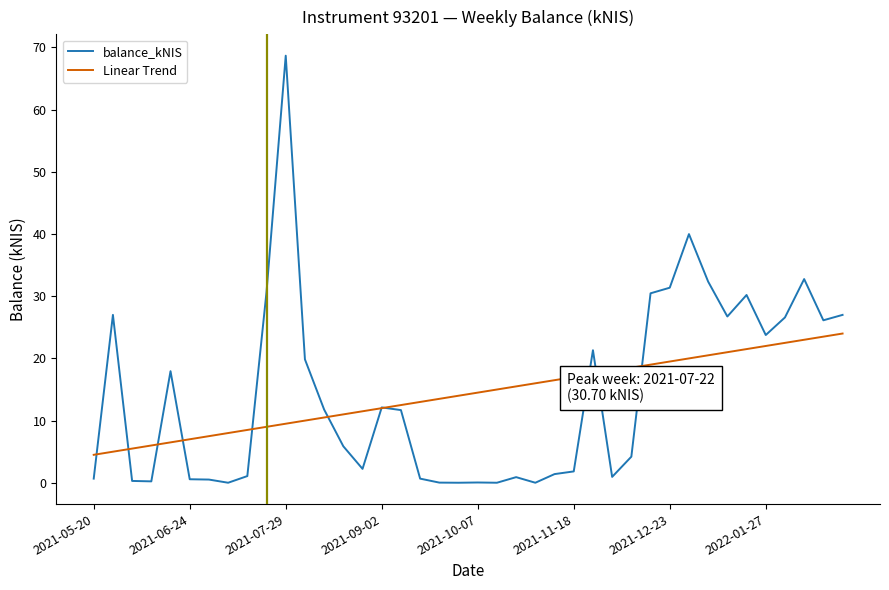

List the series in order of their peak value, lowest first.

Linear Trend, balance_kNIS